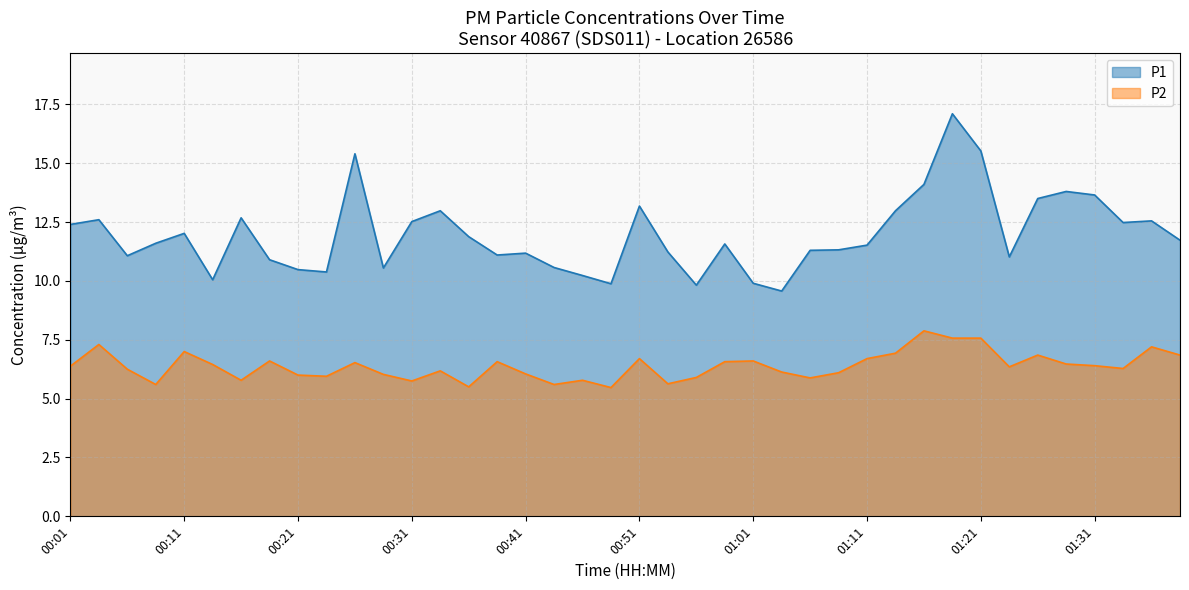

What is the difference between the highest and lowest values at 00:14?

3.6